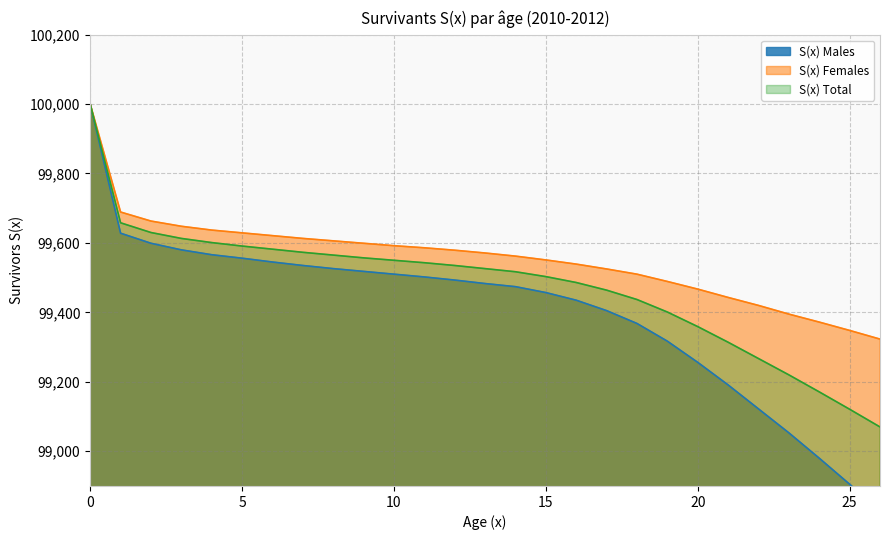

True or false: S(x) Females has a value of 172501 at 12.

False